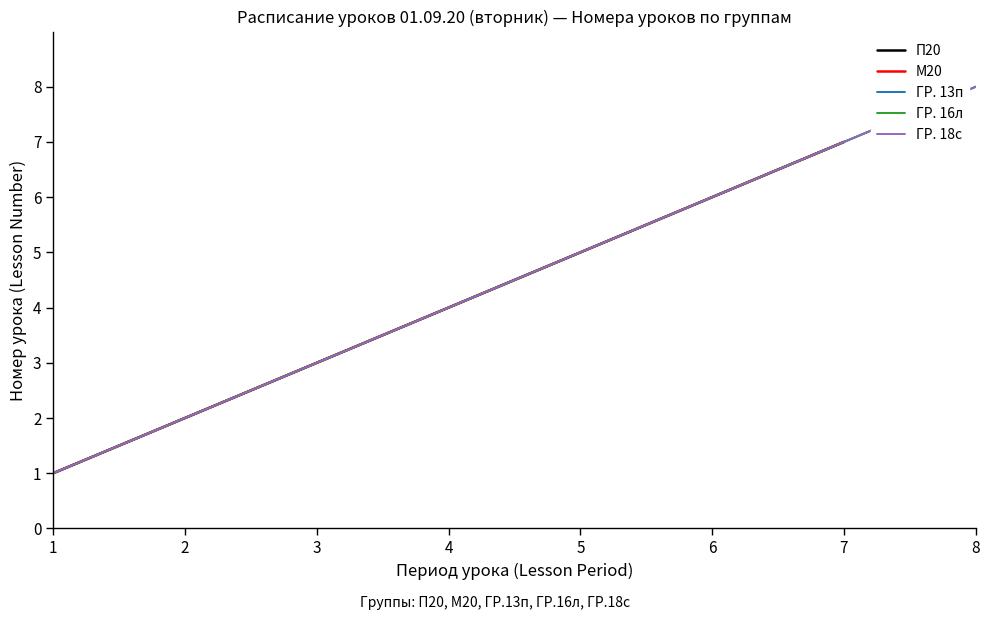

True or false: М20 and ГР. 13п intersect in this chart.

False